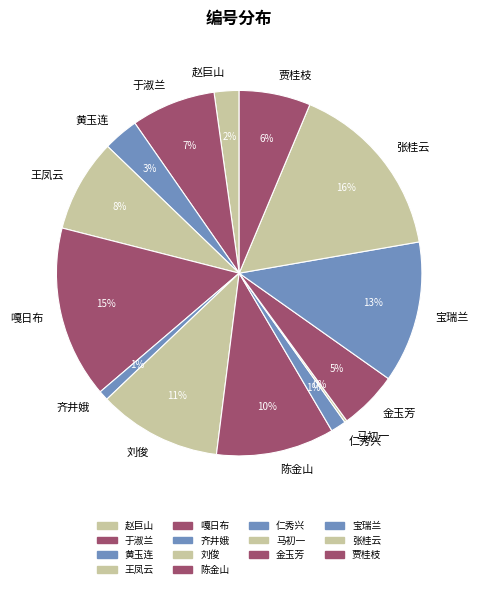

To the nearest percent, what is the combined percentage of 王凤云 and 宝瑞兰?

21%